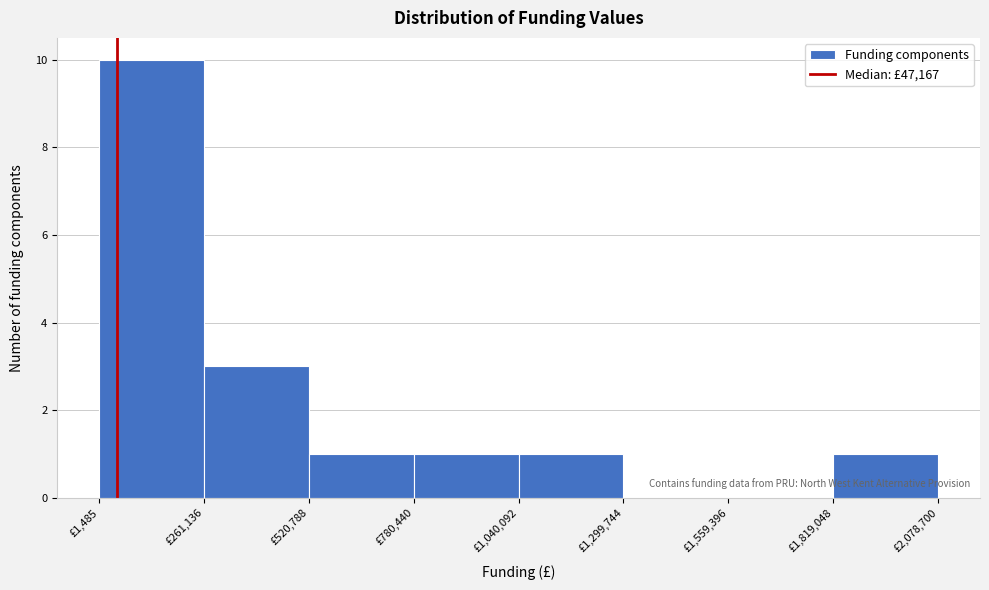

Over which range of the x-axis is the bar tallest?

0 to 250000